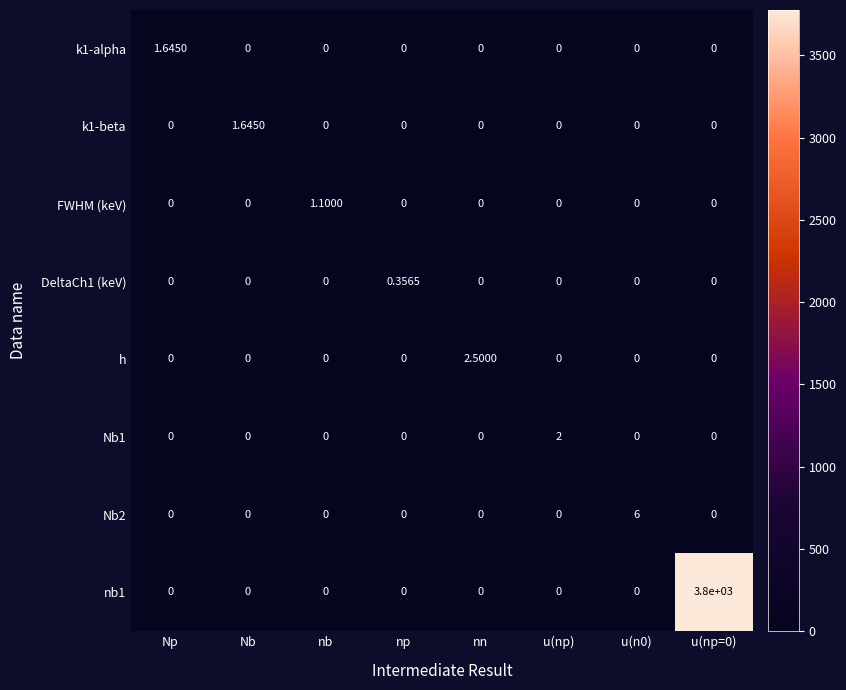

How many distinct data groups are displayed?

8